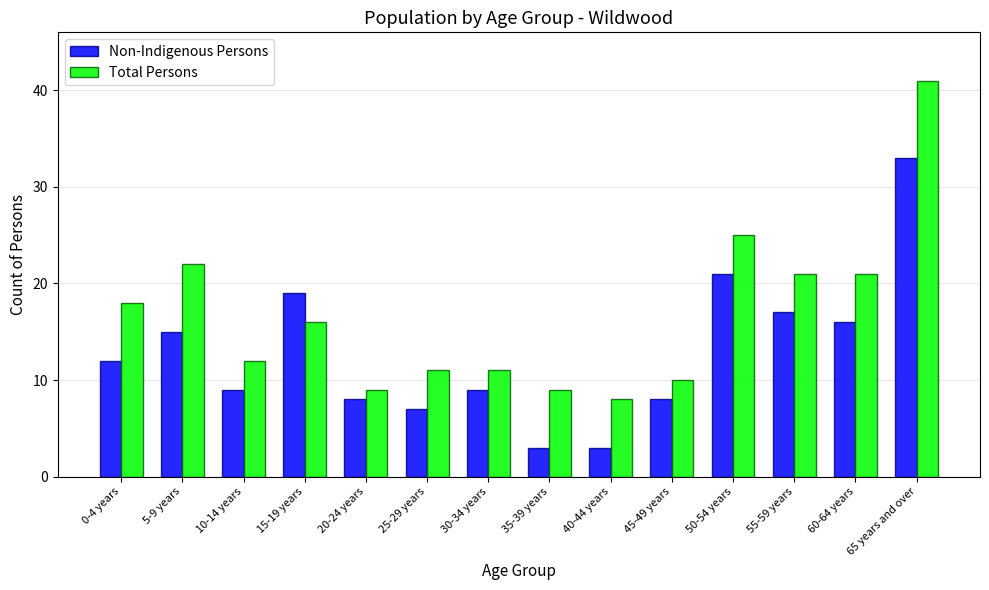

List the series in order of their peak value, lowest first.

Non-Indigenous Persons, Total Persons